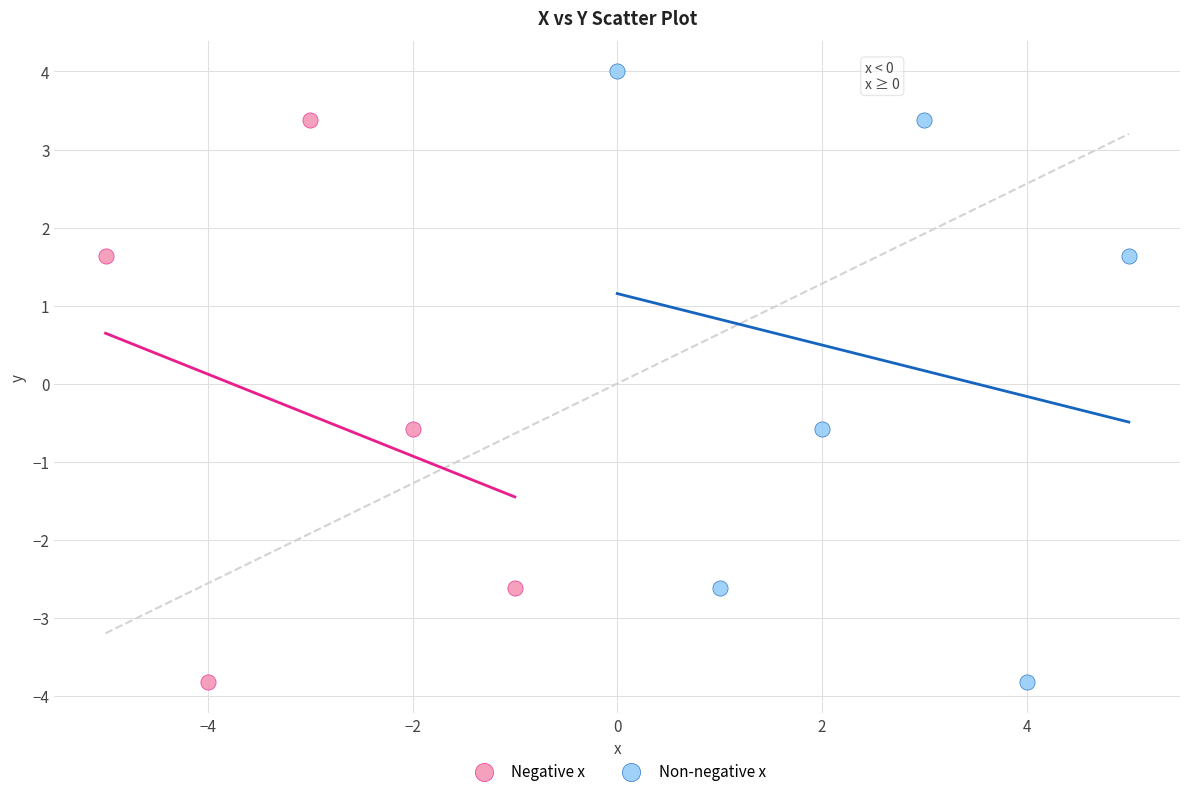

Which series has the widest spread of Y values?

Non-negative x